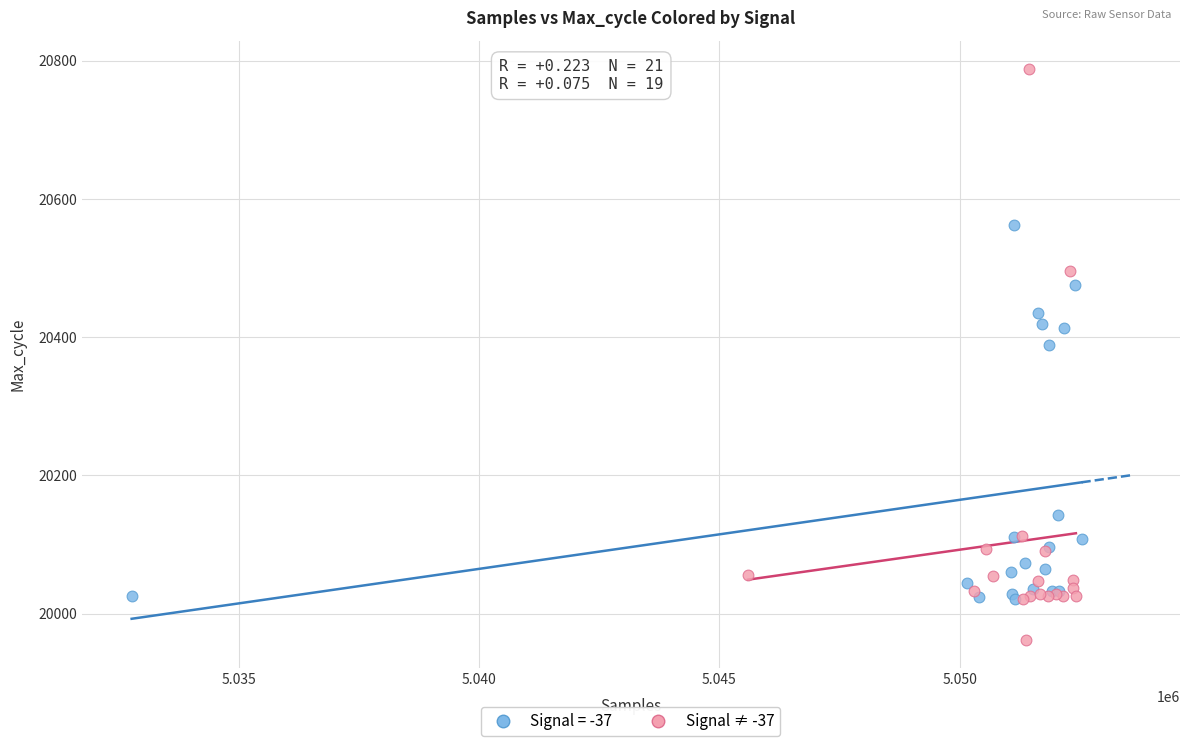

Which series has the widest spread of Y values?

Signal ≠ -37